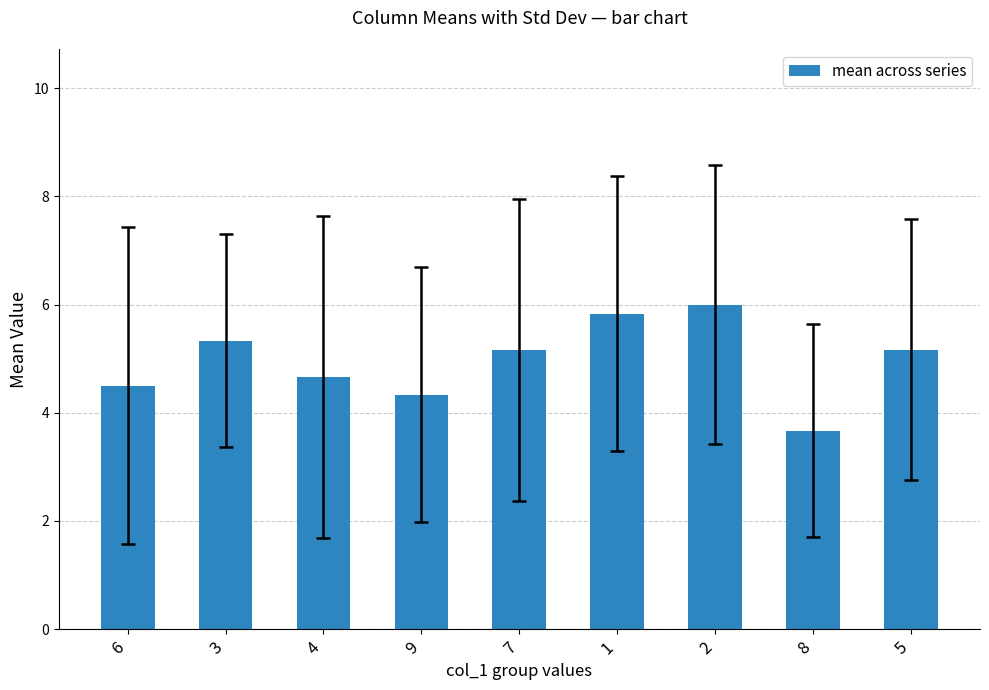

How many data points does each series have?

9